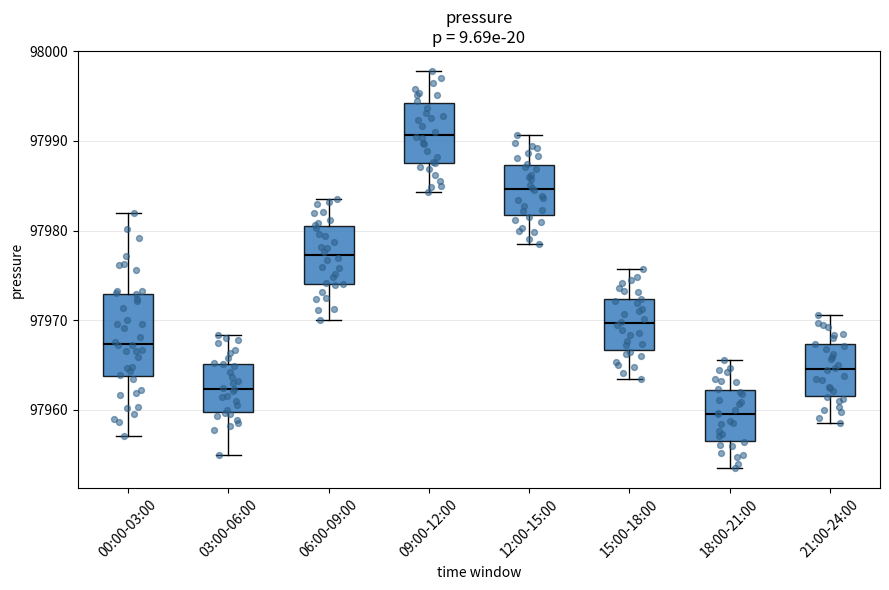

Which box's median line is the highest?

09:00-12:00